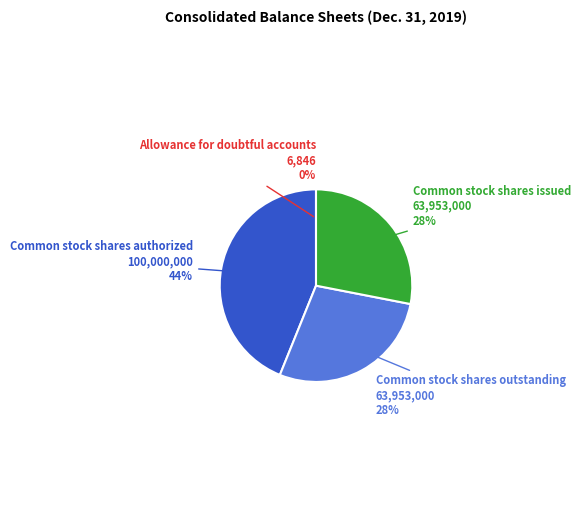

To the nearest percent, what is the average slice percentage?

25%